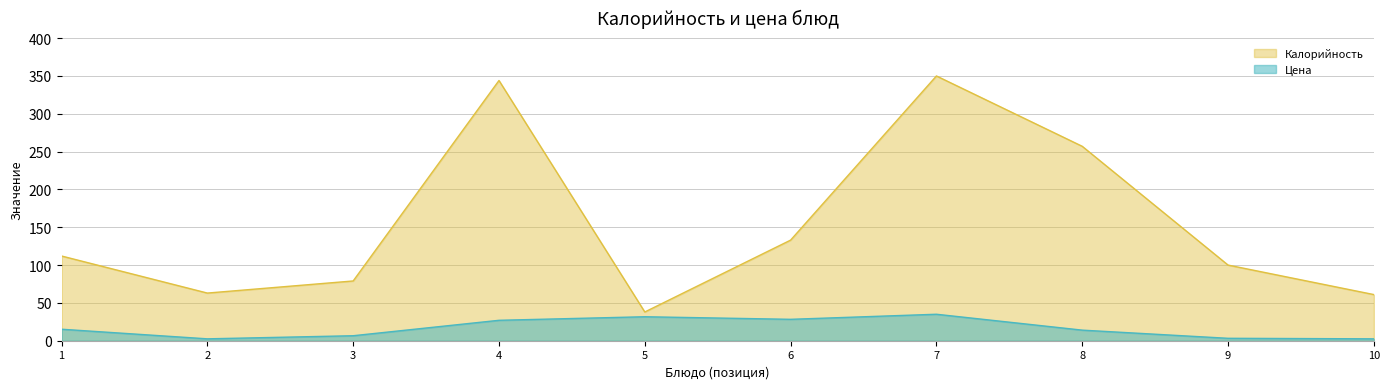

Which series has the largest range (max minus min)?

Калорийность